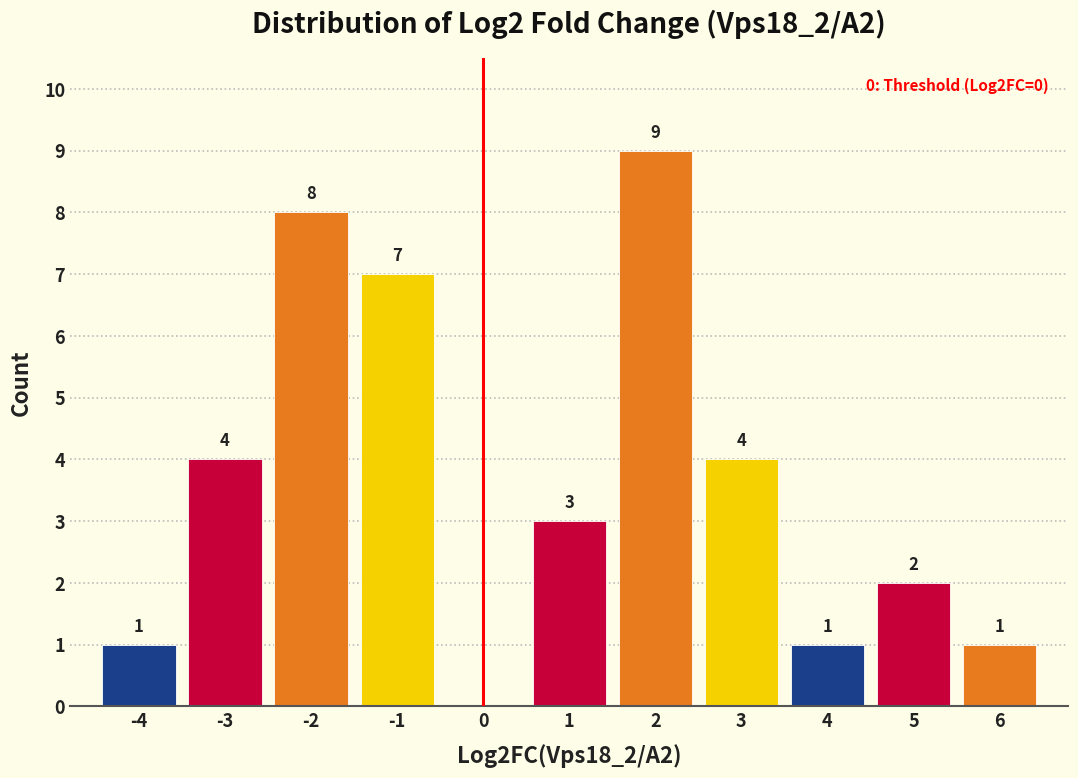

Over which range of the x-axis is the bar tallest?

1.5 to 2.5